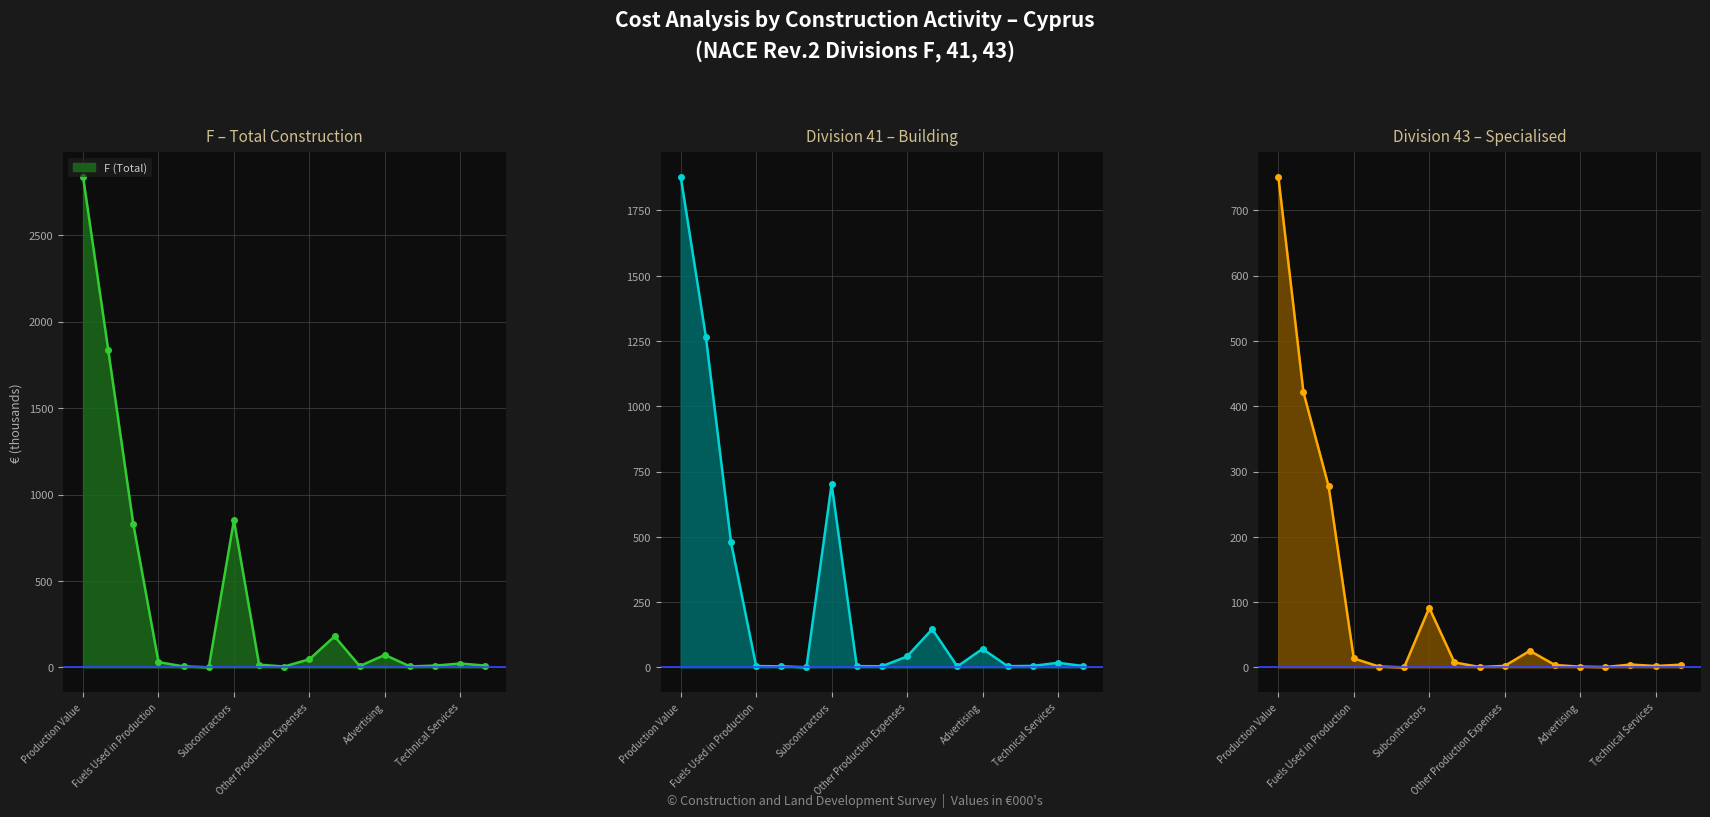

True or false: F (Total) has more than 1 points higher than both neighbors.

True